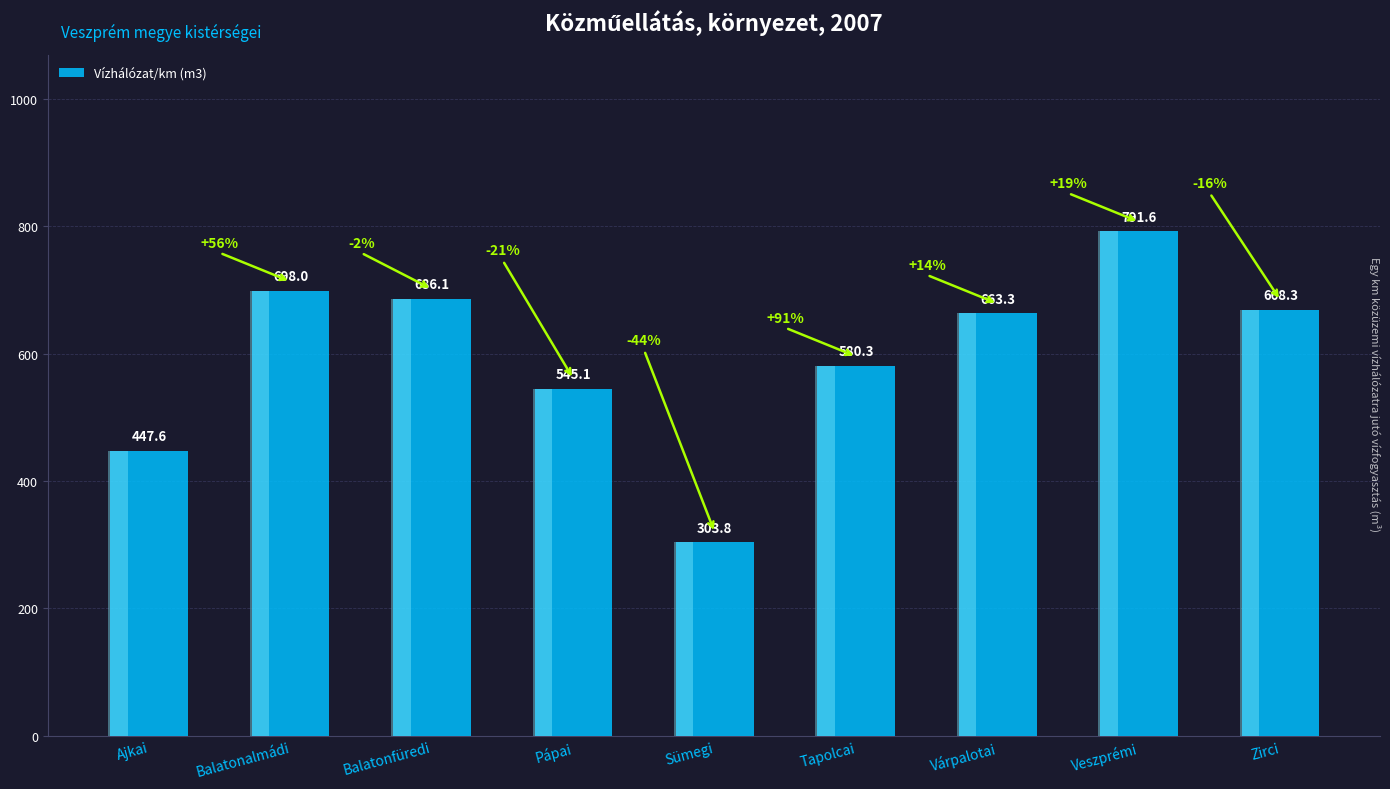

At which label is the value closest to 547?

Pápai